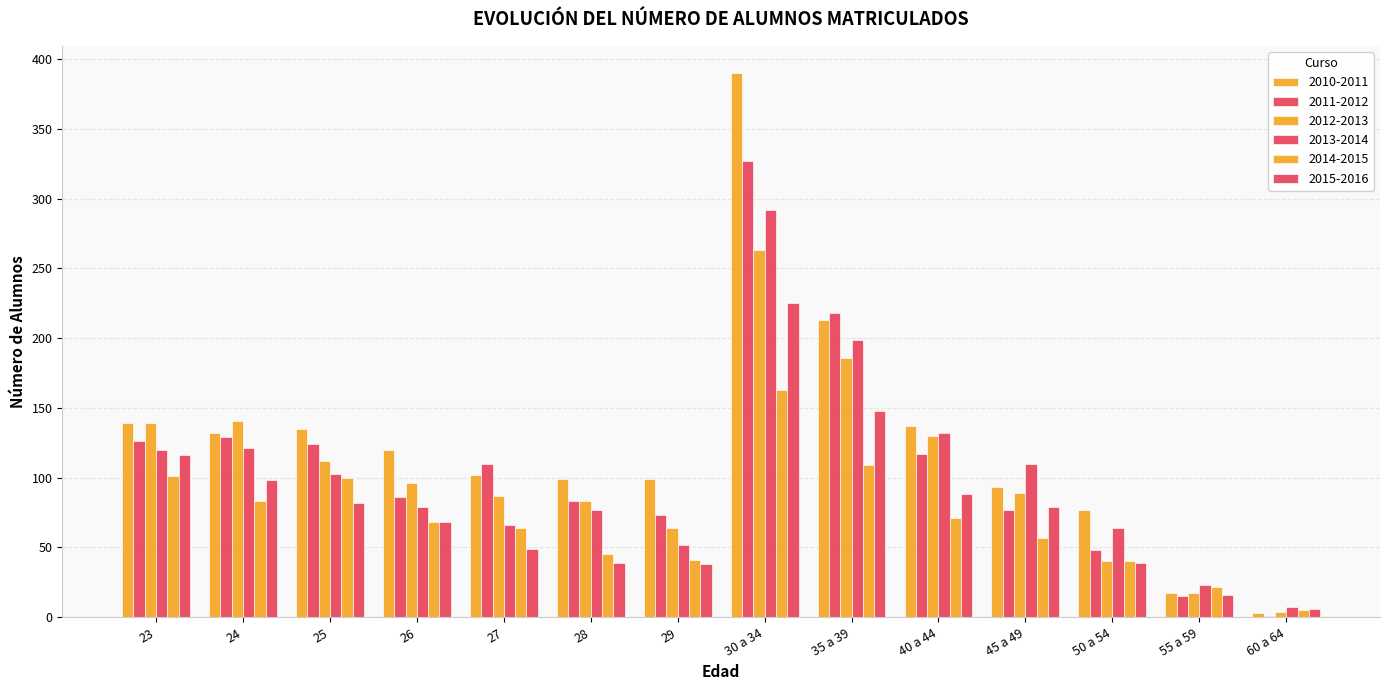

At which category does the chart reach its minimum across all series?

60 a 64